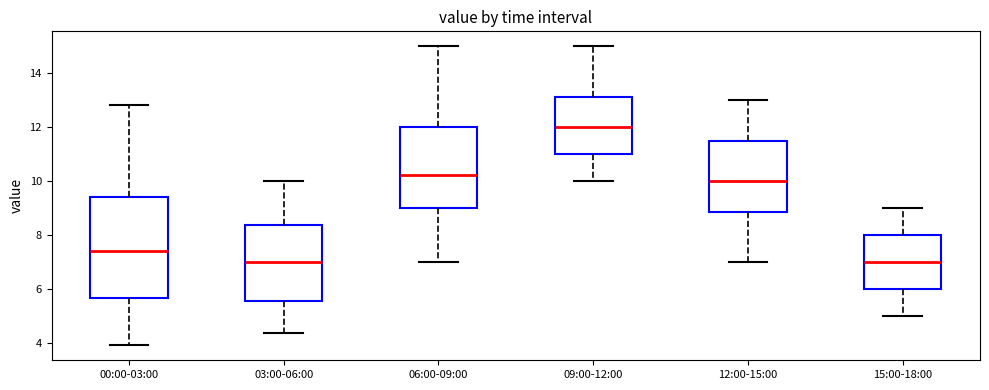

Reading left to right, transcribe this box plot: for each box, give where its median line is, the range the box spans, and where its two whiskers end, as read against the y-axis. The values are not printed on the chart, so give them approximately, as read against the axis.

00:00-03:00: median 7.4, box 5.8 to 9.4, whiskers 4.0 to 12.8
03:00-06:00: median 7.0, box 5.6 to 8.4, whiskers 4.4 to 10.0
06:00-09:00: median 10.2, box 9.0 to 12.0, whiskers 7.0 to 15.0
09:00-12:00: median 12.0, box 11.0 to 13.2, whiskers 10.0 to 15.0
12:00-15:00: median 10.0, box 8.8 to 11.6, whiskers 7.0 to 13.0
15:00-18:00: median 7.0, box 6.0 to 8.0, whiskers 5.0 to 9.0